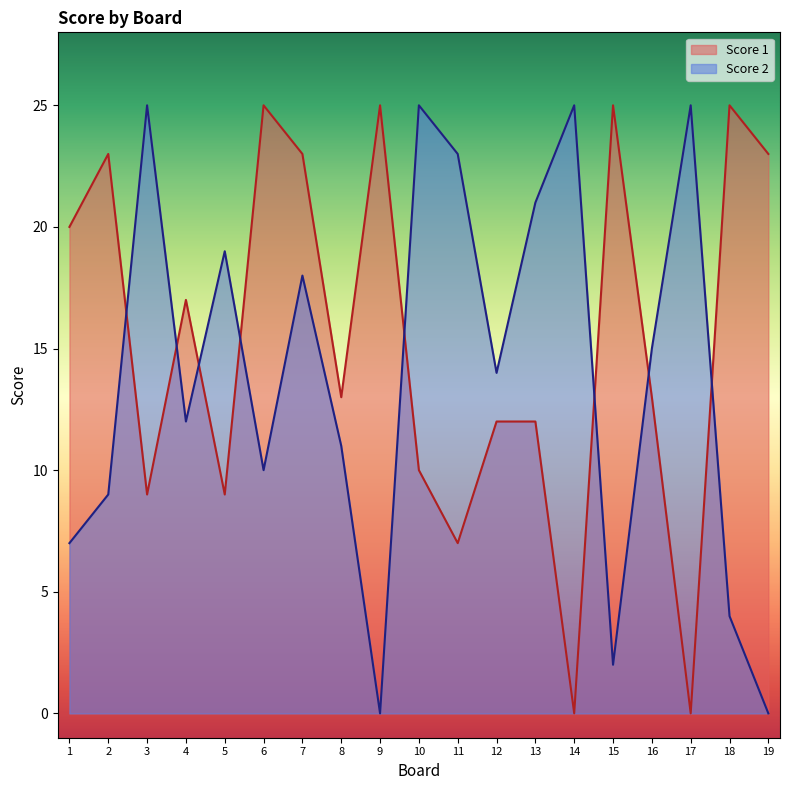

Is the value of Score 1 at 9 greater than the value of Score 2 at 6?

Yes